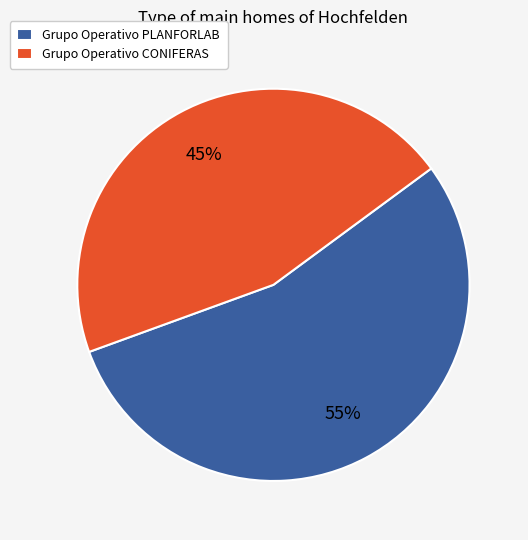

To the nearest percent, what percentage of the pie is Grupo Operativo PLANFORLAB?

55%